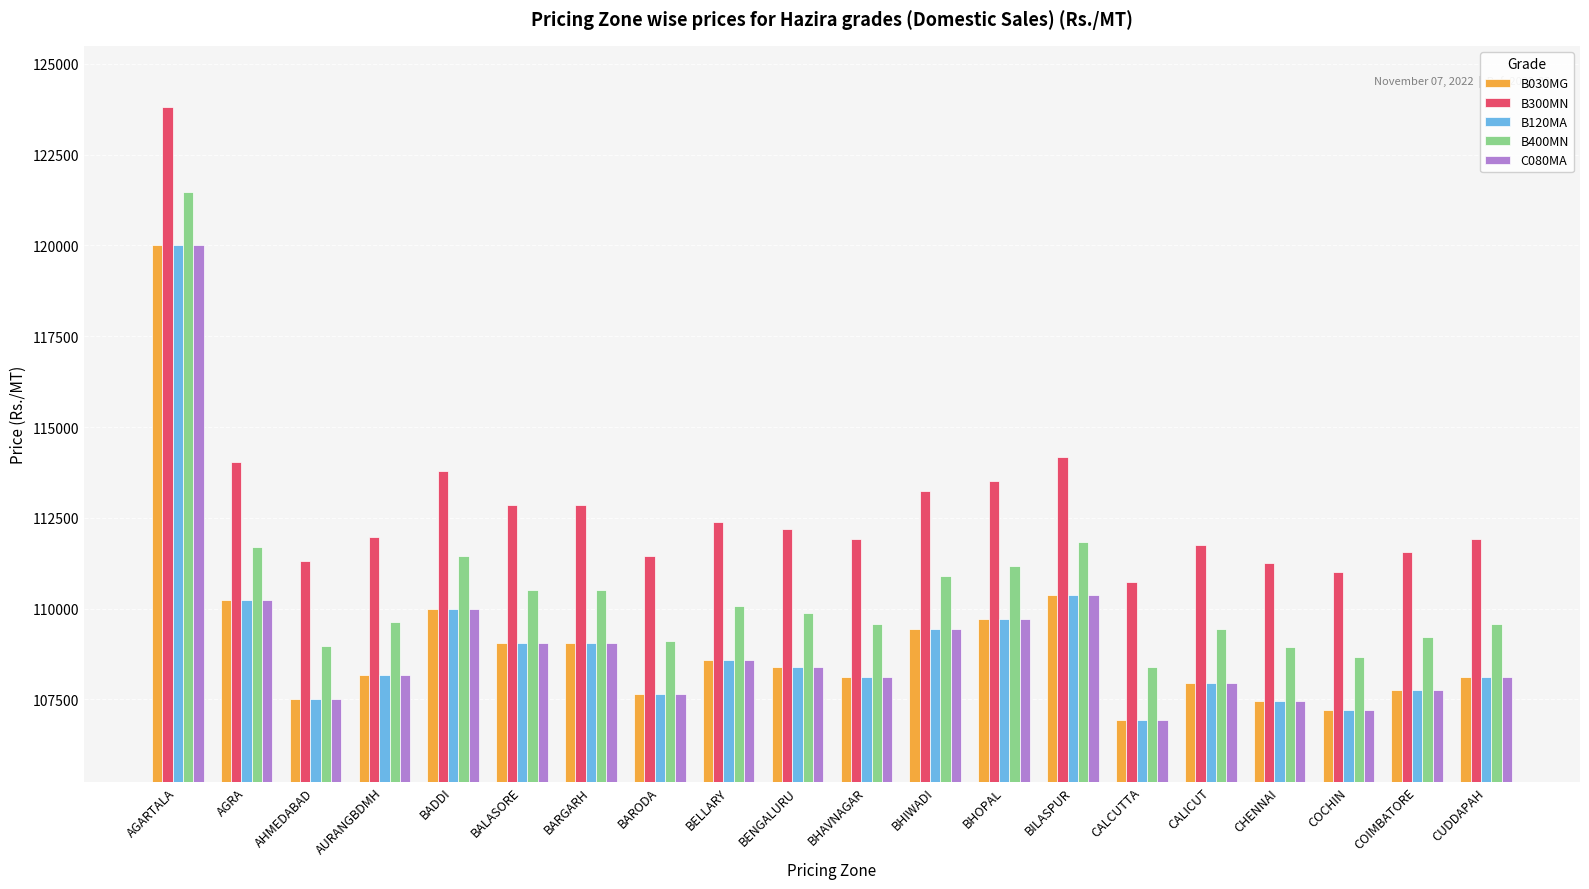

What is the difference between the maximum and minimum values in the C080MA series?

13084